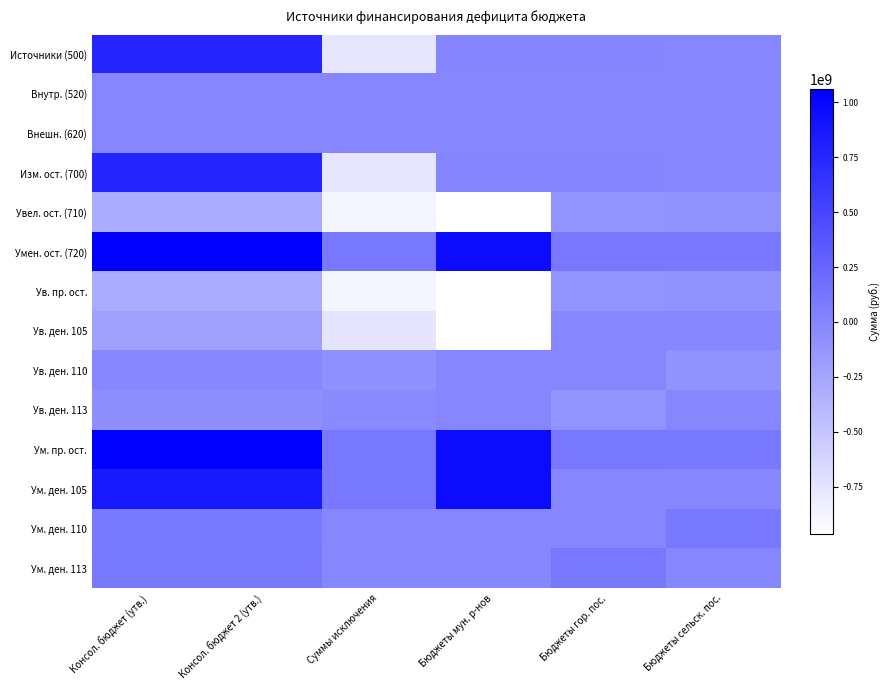

Rank the series at Консол. бюджет (утв.) from lowest to highest value.

Увел. ост. (710), Ув. пр. ост., Ув. ден. 105, Ув. ден. 113, Ув. ден. 110, Внутр. (520), Внешн. (620), Ум. ден. 110, Ум. ден. 113, Источники (500), Изм. ост. (700), Ум. ден. 105, Умен. ост. (720), Ум. пр. ост.